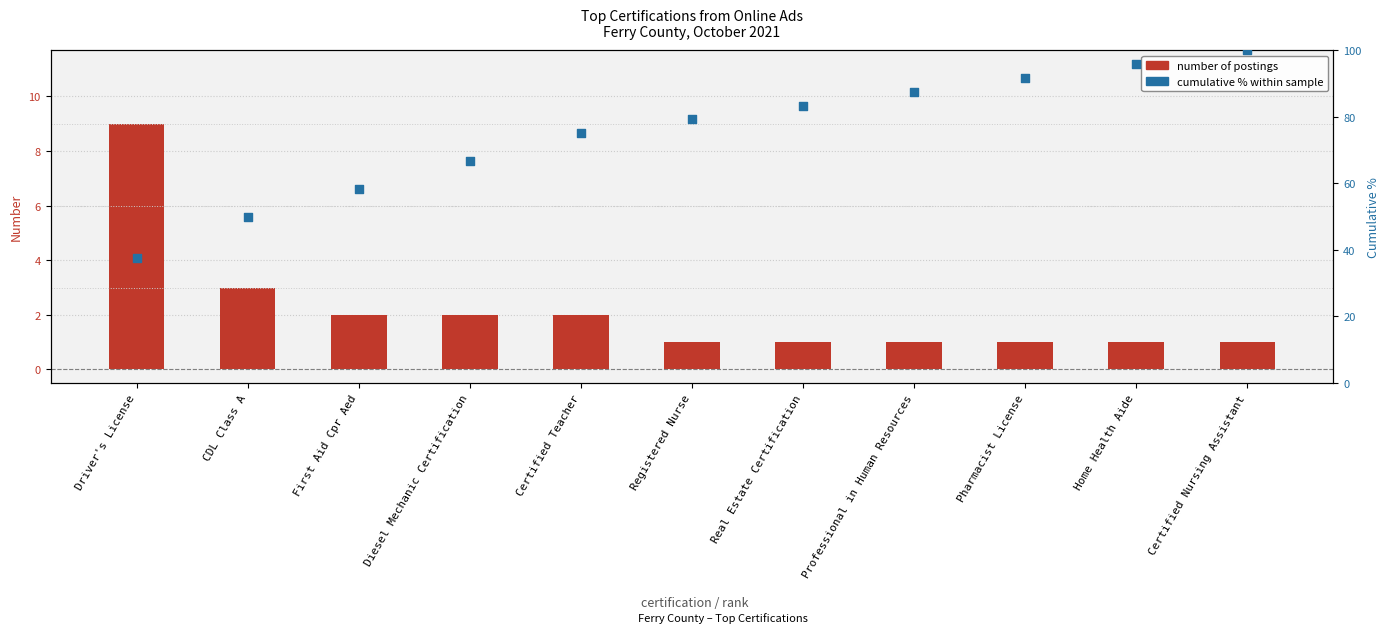

Which series reaches the maximum Y coordinate?

cumulative % within sample